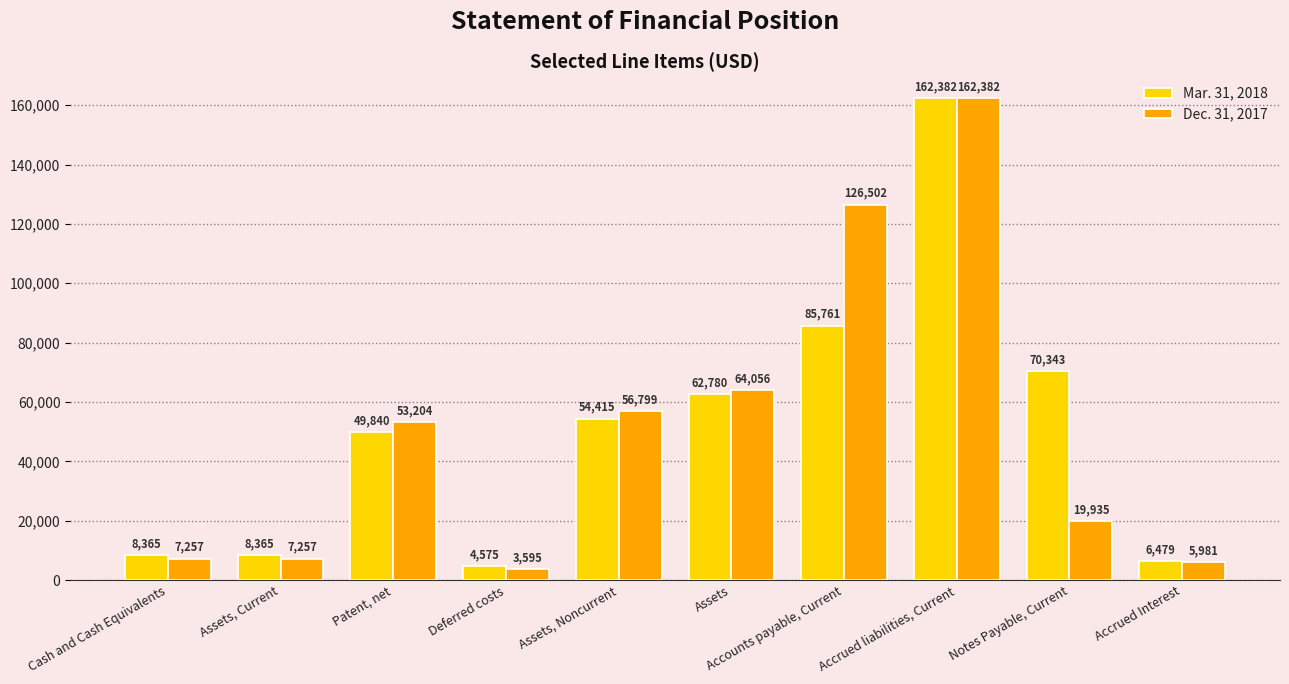

What is the label of the 7th bar from the right?

Deferred costs